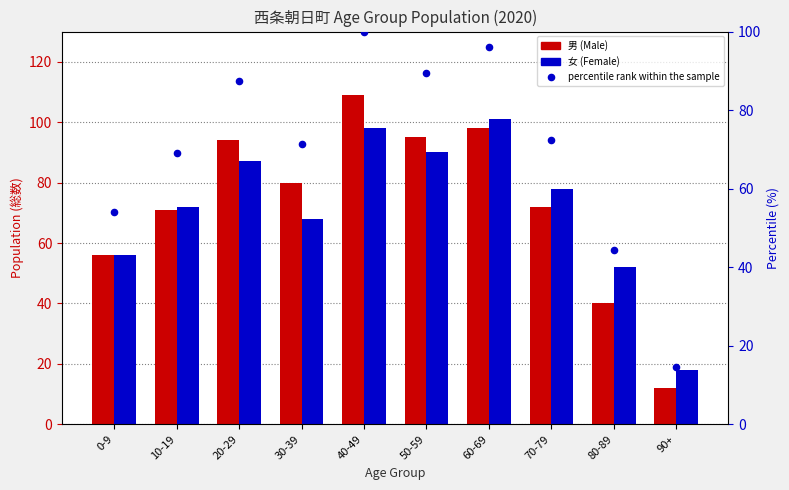

At how many categories does at least one series exceed 27?

9